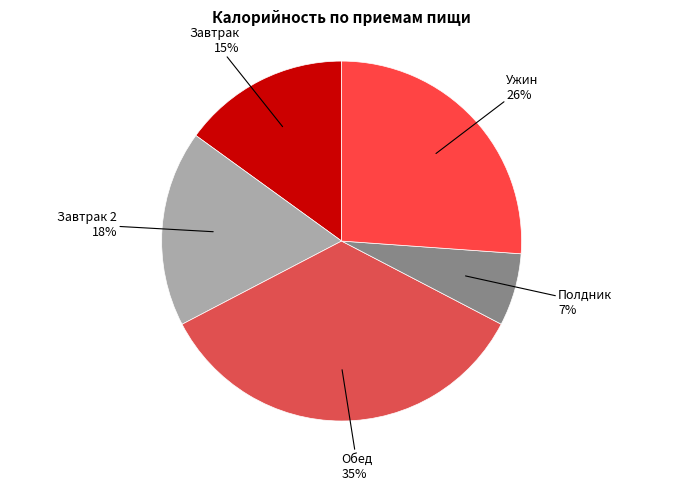

Which category has the smallest portion of the pie?

Полдник